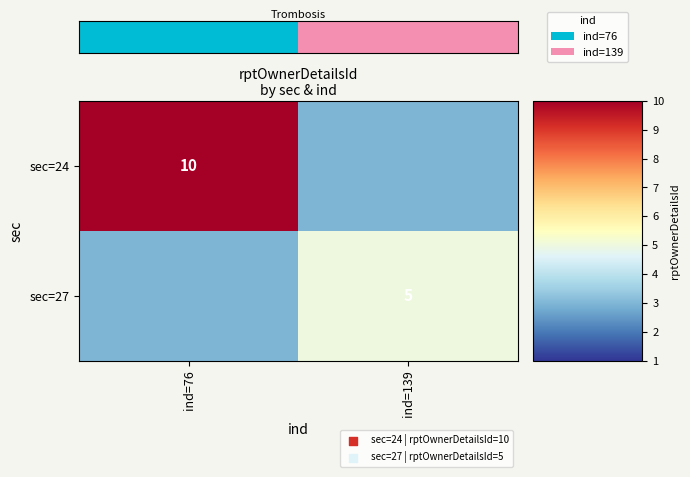

The sec=24 series shows 18 at ind=76. True or false?

False